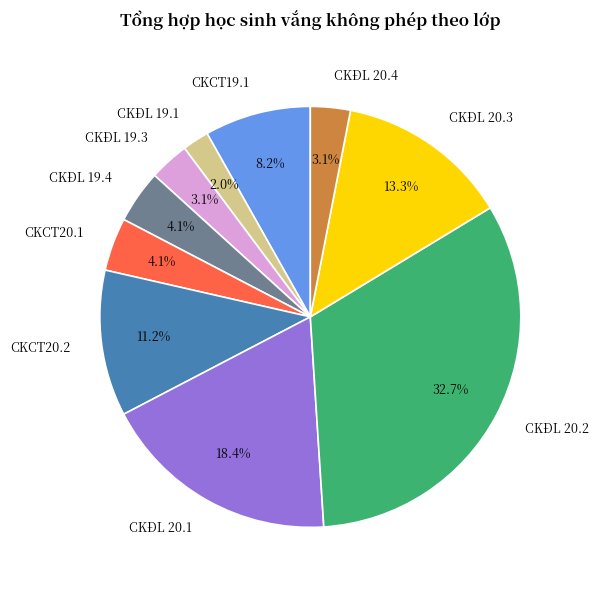

What is the smallest slice in the pie chart?

CKĐL 19.1